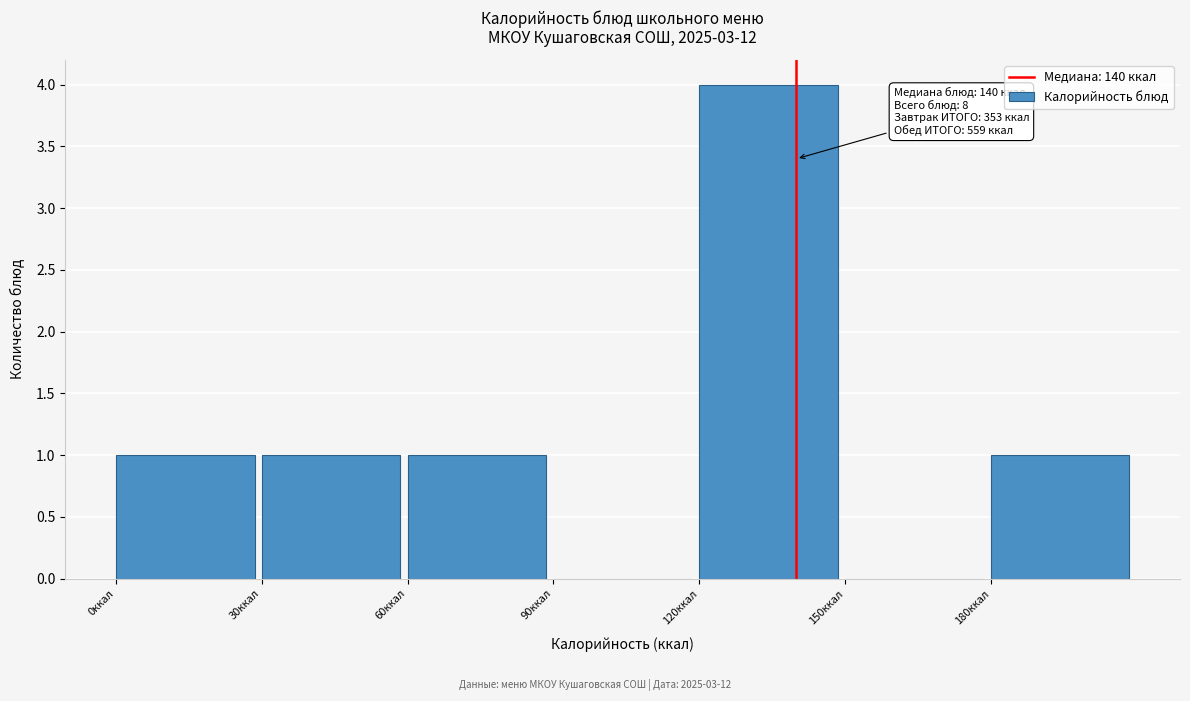

Over which range of the x-axis is the bar tallest?

120 to 150